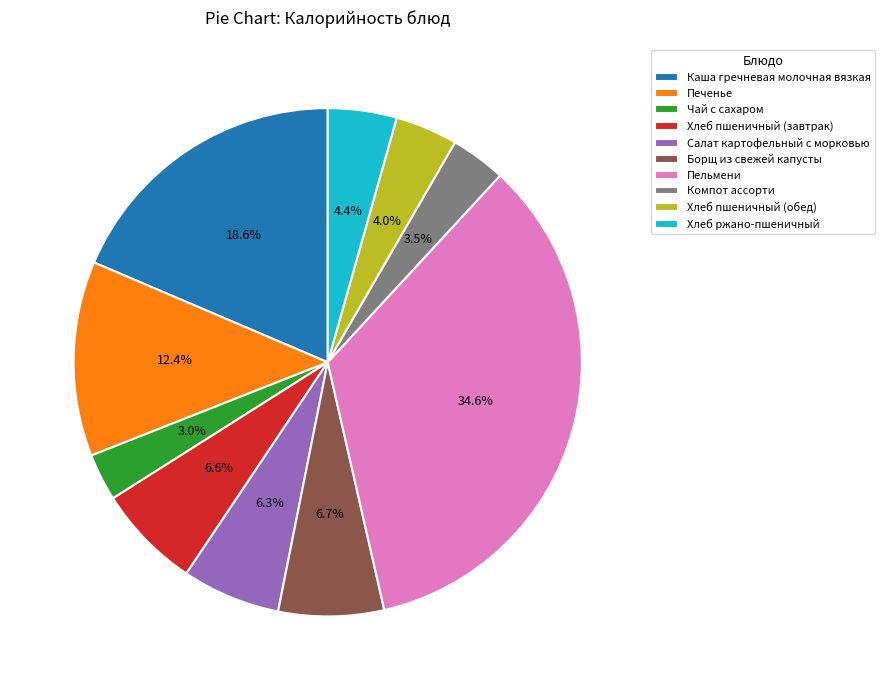

Approximately how many times larger is the value at Каша гречневая молочная вязкая compared to Пельмени?

0.5